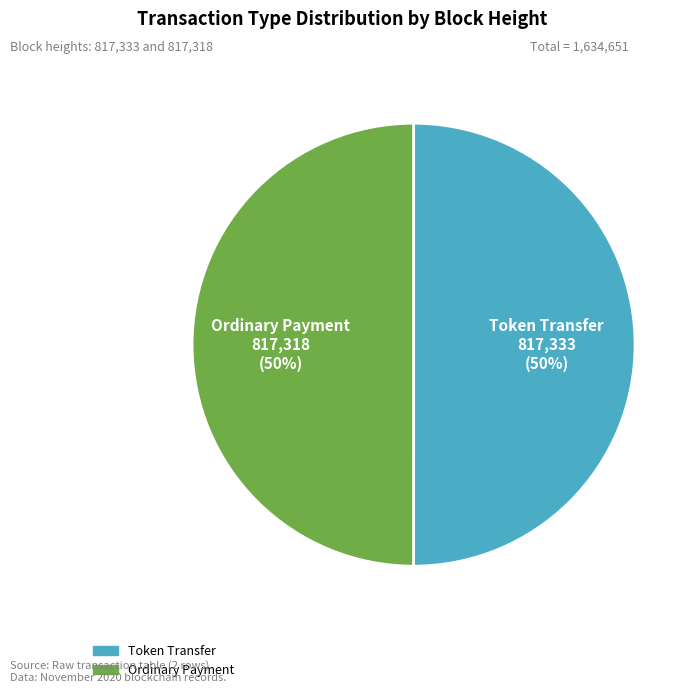

How many segments does this pie chart have?

2